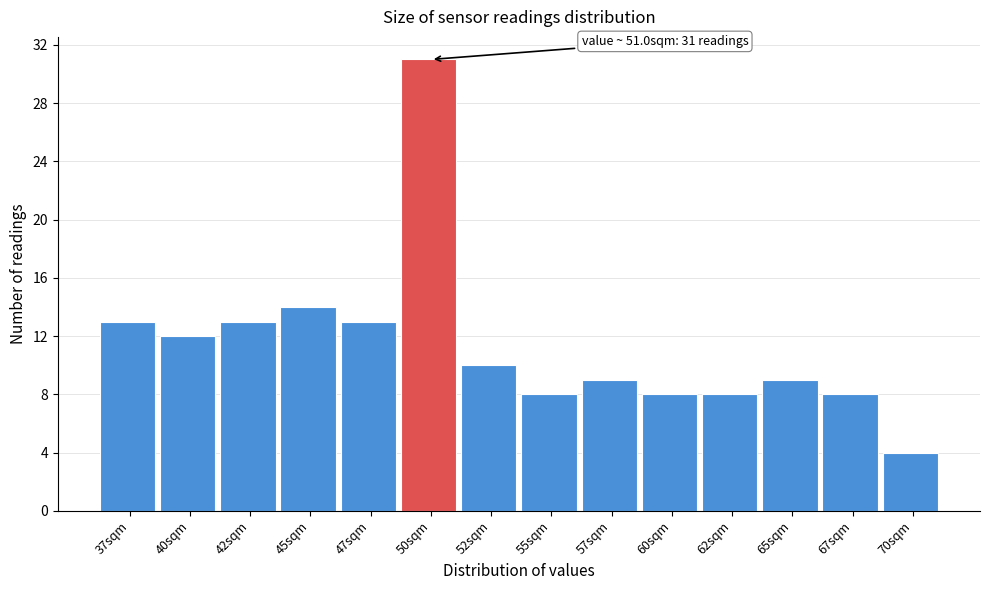

Reading right to left, transcribe all the data shown in this chart.

4	8	9	8	8	9	8	10	31	13	14	13	12	13